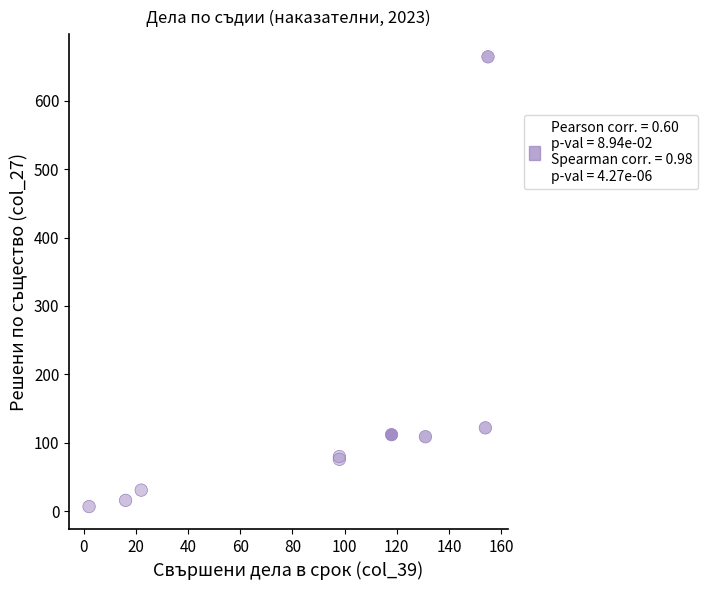

What Y value in the scatter plot is closest to 335?

122